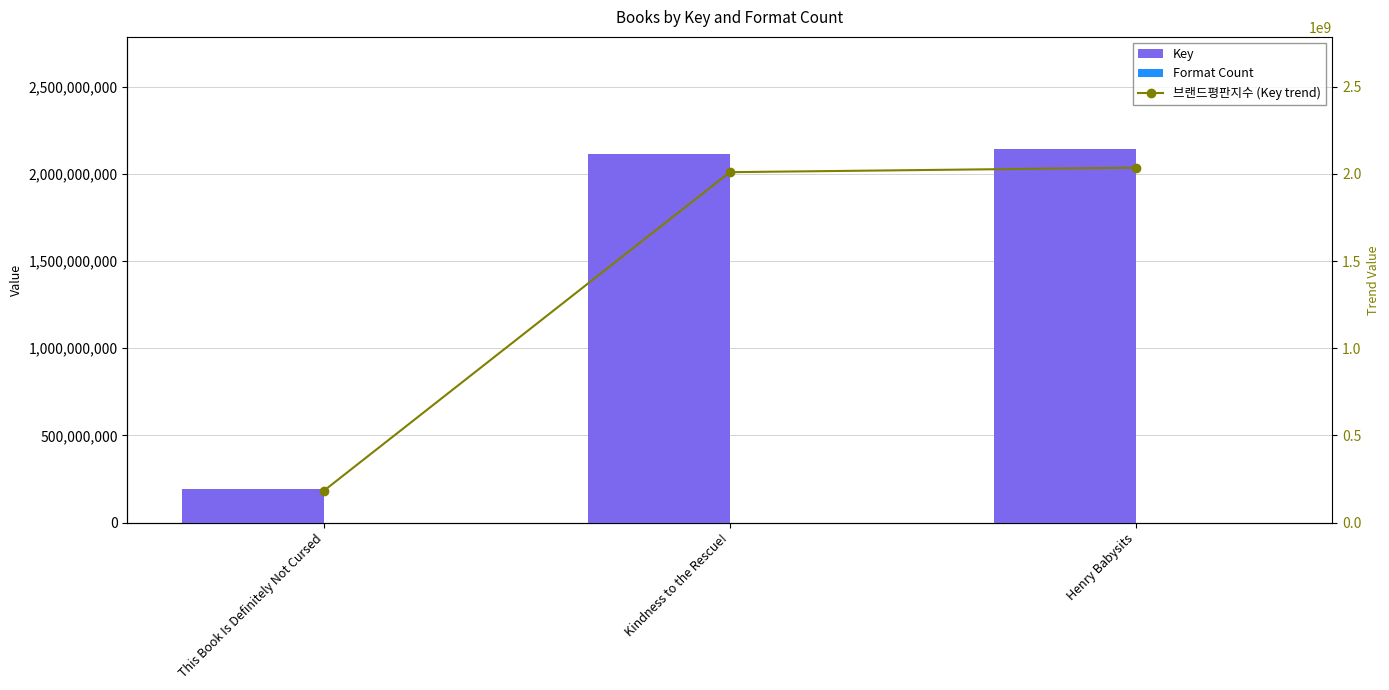

Reading left to right, extract all data points from this chart.

Key: This Book Is Definitely Not Cursed=194031965.0	Kindness to the Rescue!=2115149051.0	Henry Babysits=2142263012.0
Format Count: This Book Is Definitely Not Cursed=2.0	Kindness to the Rescue!=2.0	Henry Babysits=3.0
브랜드평판지수 (Key trend): This Book Is Definitely Not Cursed=184330366.8	Kindness to the Rescue!=2009391598.4	Henry Babysits=2035149861.4